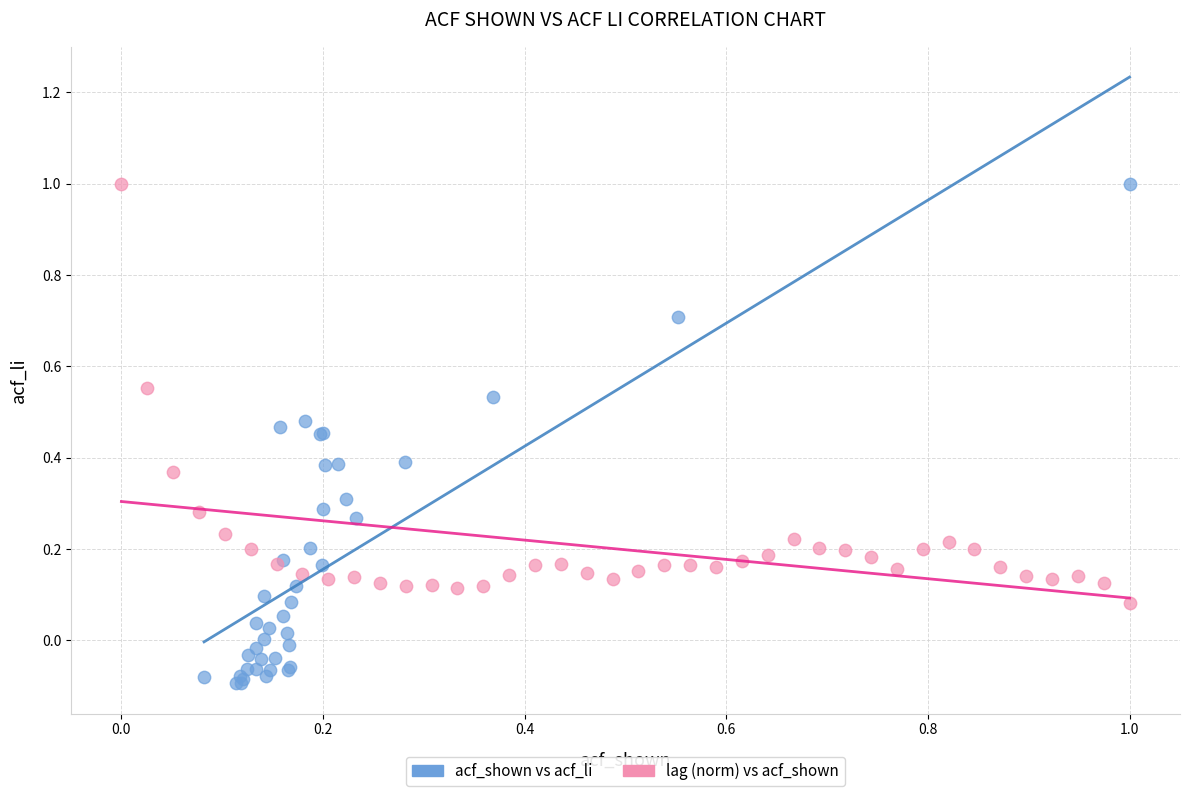

What are all the series names shown in the legend?

acf_shown vs acf_li, lag (norm) vs acf_shown